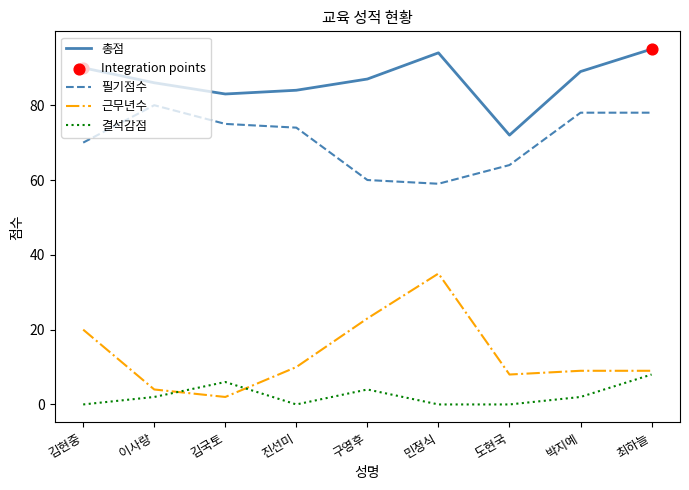

Which series changed the most between 김국토 and 민정식?

근무년수